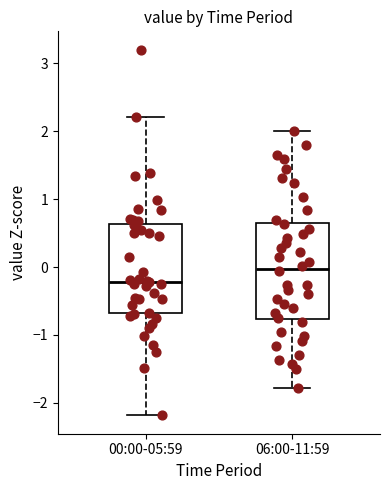

Where is the lower edge of the box for 00:00-05:59 on the y-axis? The values are not printed on the chart, so give them approximately, as read against the axis.

-0.7